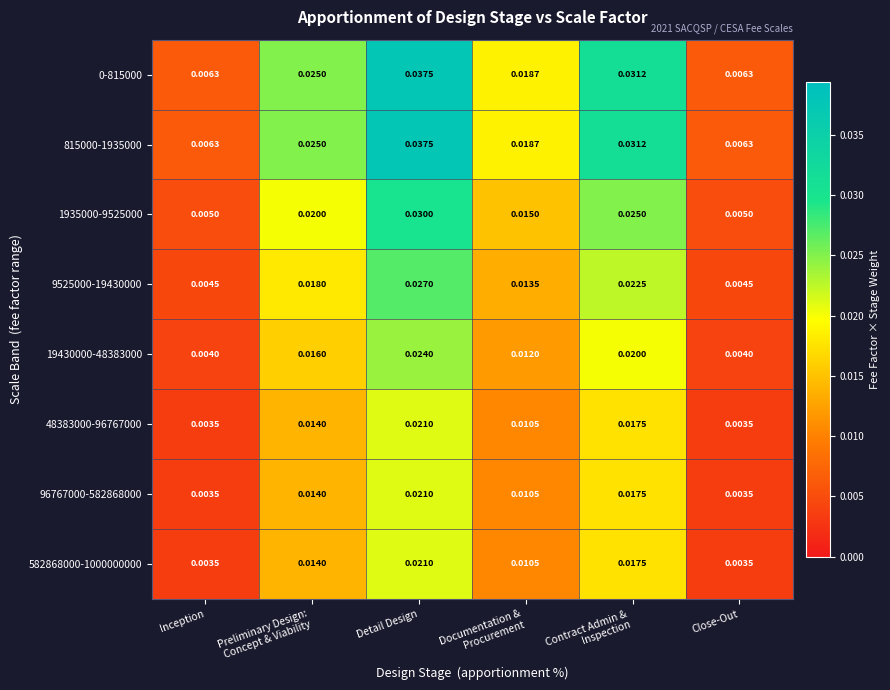

At which category is the sum across all series the highest?

Detail Design